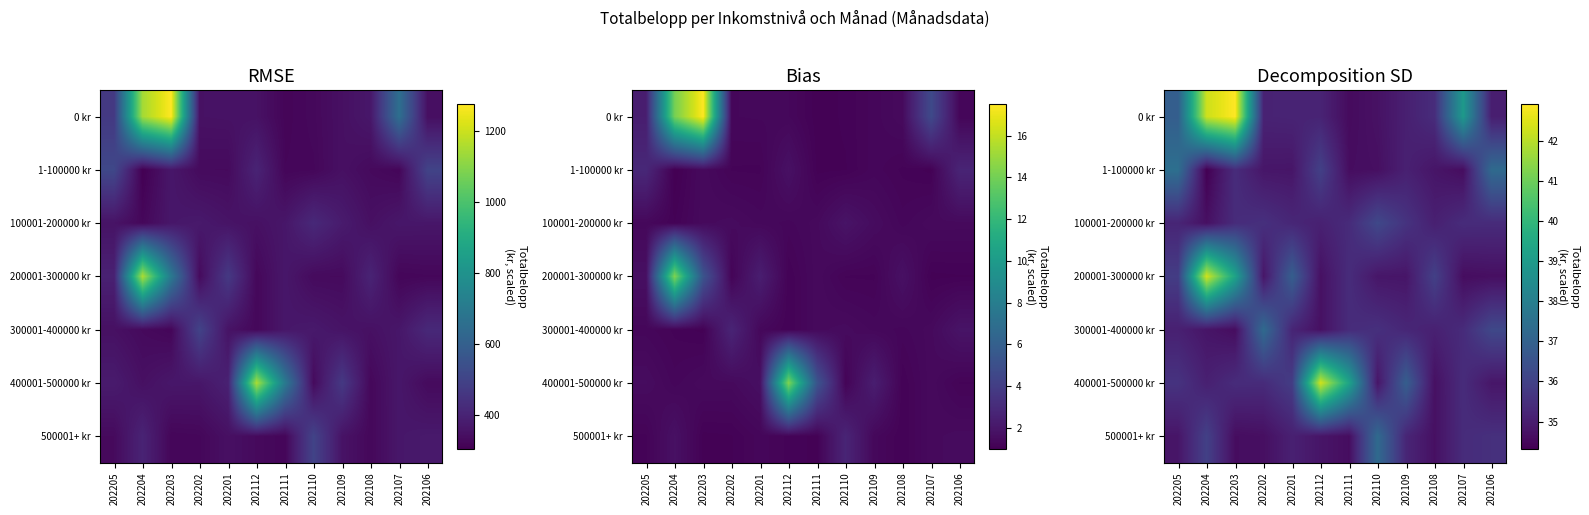

True or false: 400001-500000 kr has a value of 9.3 at 202201.

False